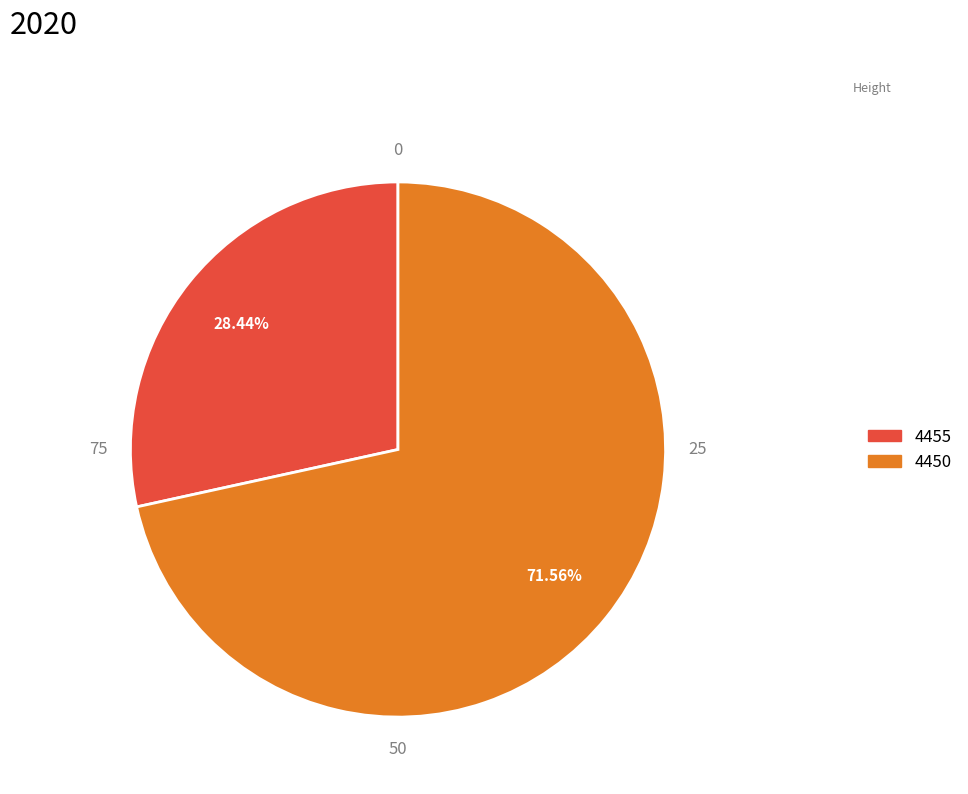

To the nearest percent, what is the average slice percentage?

50%